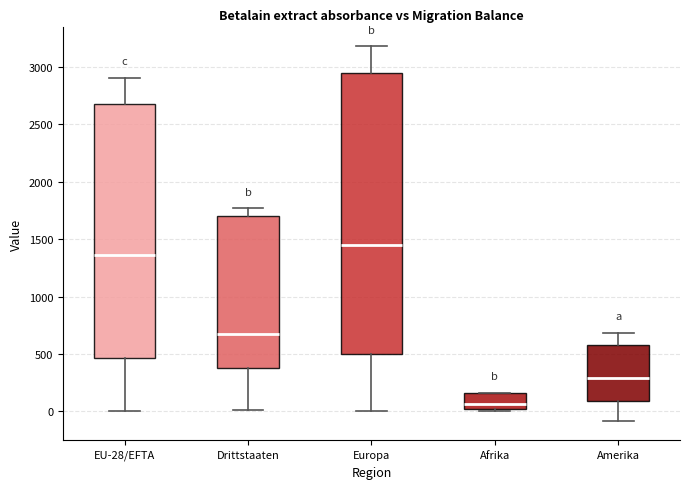

Reading left to right, read every box against the y-axis: the position of its median line, the range the box covers, and the ends of its whiskers. The values are not printed on the chart, so give them approximately, as read against the axis.

EU-28/EFTA: median 1350, box 450 to 2700, whiskers 0 to 2900
Drittstaaten: median 700, box 400 to 1700, whiskers 0 to 1750
Europa: median 1450, box 500 to 2950, whiskers 0 to 3200
Afrika: median 50, box 0 to 150, whiskers 0 (just below the box's lower edge) to 150
Amerika: median 300, box 100 to 600, whiskers -100 to 700